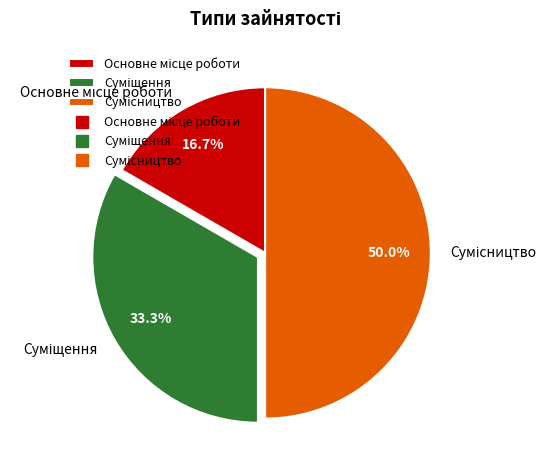

Does Основне місце роботи account for over 50% of the chart?

No